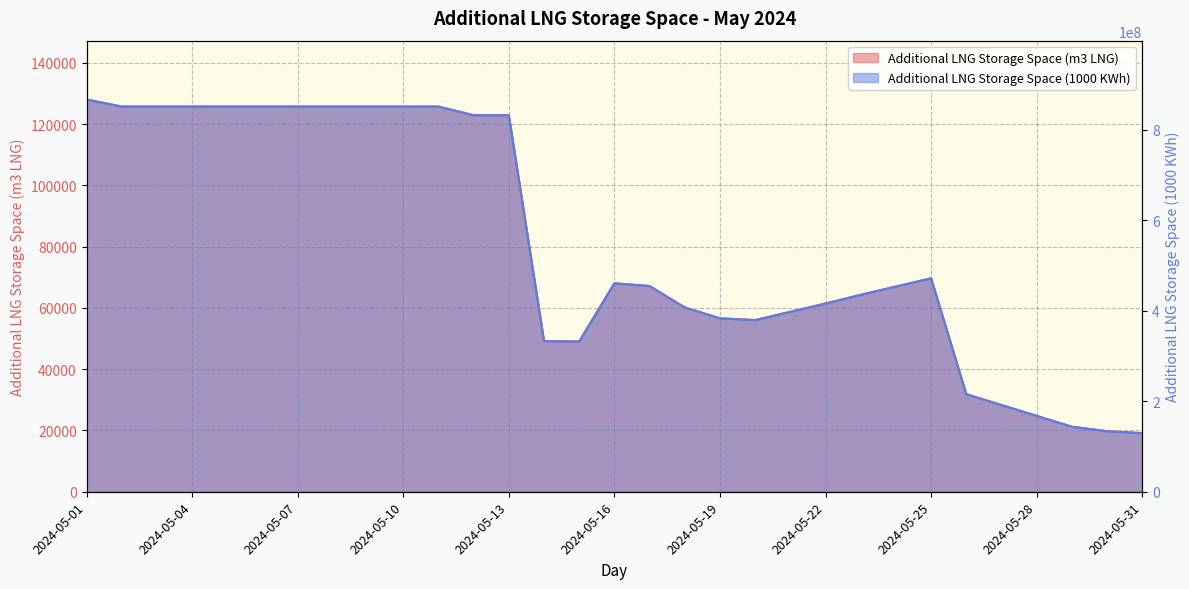

The value of Additional LNG Storage Space (m3 LNG) at 2024-05-15 is 23880. True or false?

False